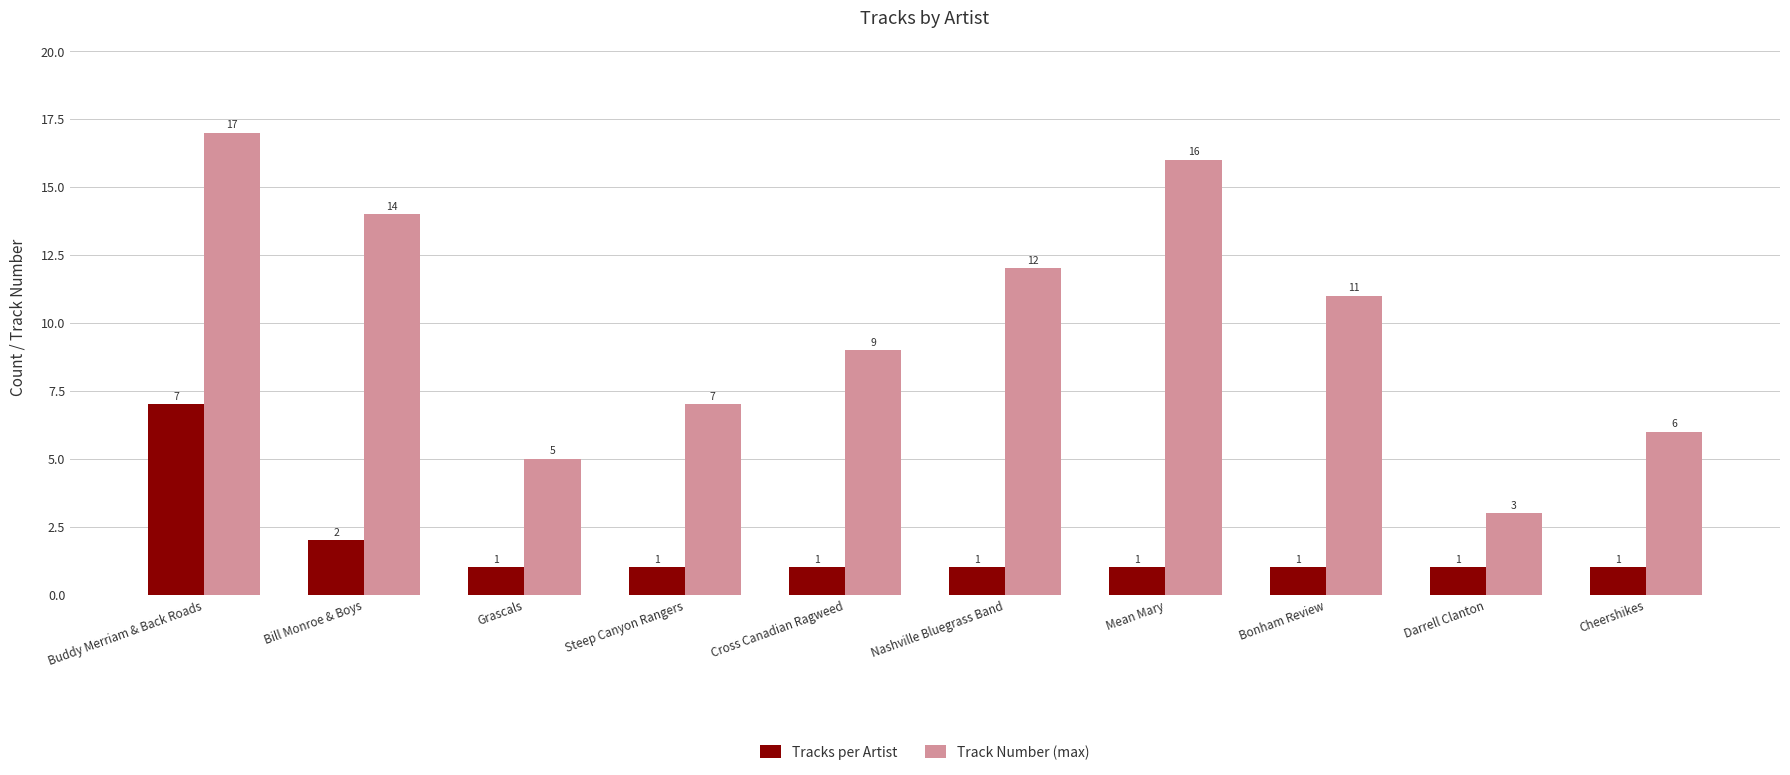

Reading left to right, list all the values displayed in this chart.

Tracks per Artist: Buddy Merriam & Back Roads=7	Bill Monroe & Boys=2	Grascals=1	Steep Canyon Rangers=1	Cross Canadian Ragweed=1	Nashville Bluegrass Band=1	Mean Mary=1	Bonham Review=1	Darrell Clanton=1	Cheershikes=1
Track Number (max): Buddy Merriam & Back Roads=17	Bill Monroe & Boys=14	Grascals=5	Steep Canyon Rangers=7	Cross Canadian Ragweed=9	Nashville Bluegrass Band=12	Mean Mary=16	Bonham Review=11	Darrell Clanton=3	Cheershikes=6